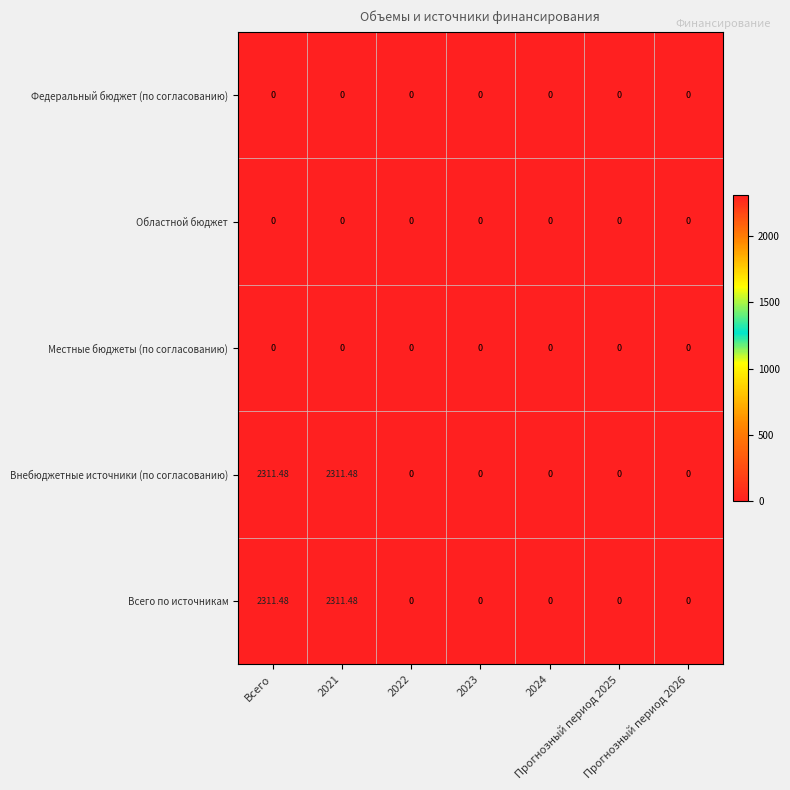

At how many categories does at least one series exceed 280?

2